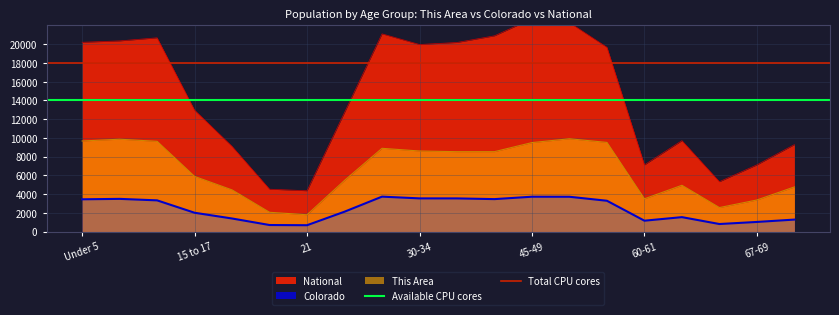

The value of This Area at 21 is 1791.0. True or false?

True